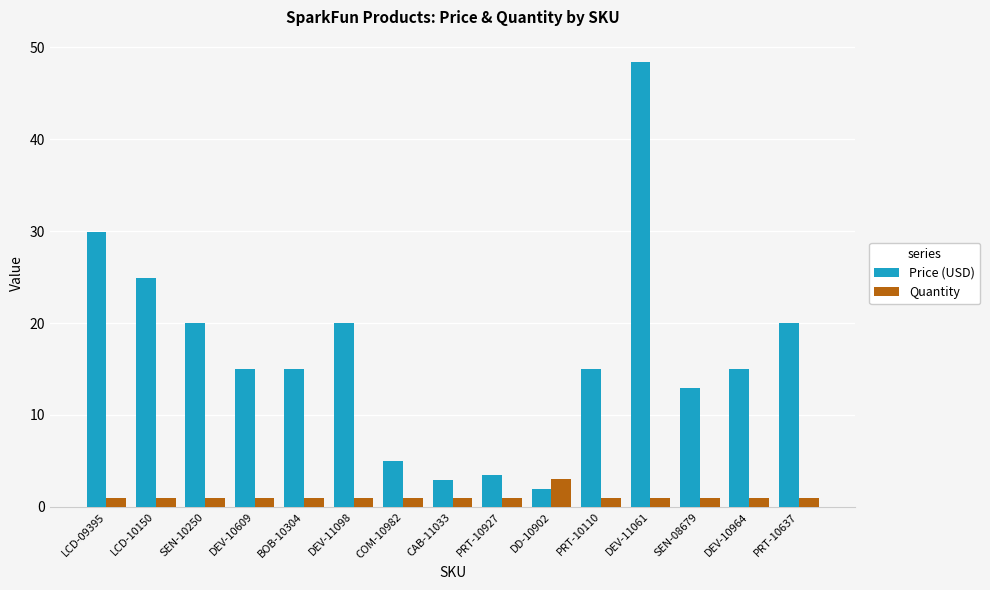

Read the Quantity value at COM-10982.

1.0